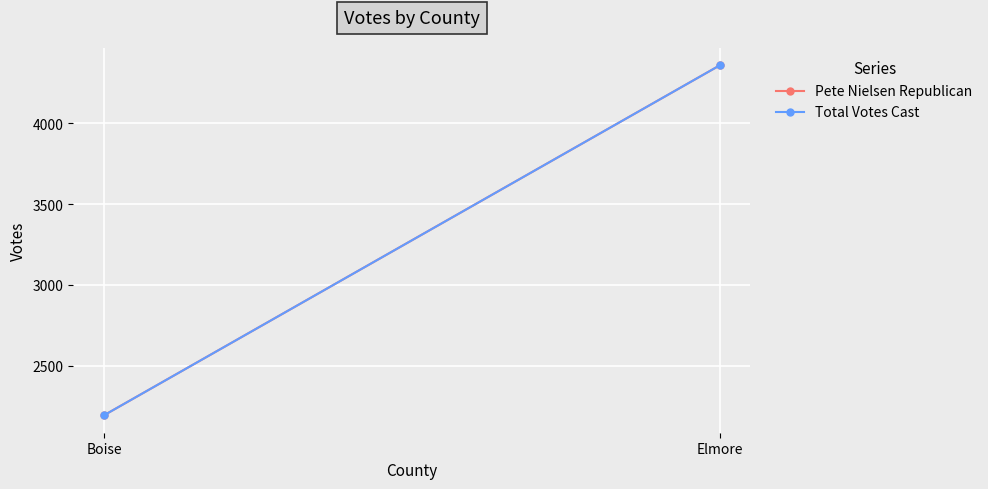

What is the greatest value displayed?

4358